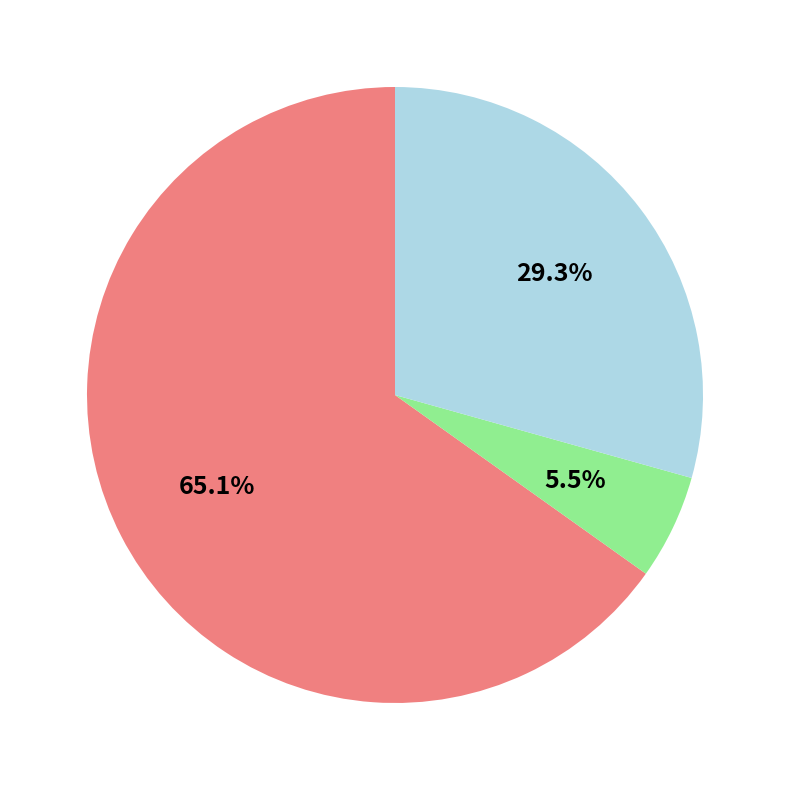

Is there any slice that represents more than half of the pie?

Yes